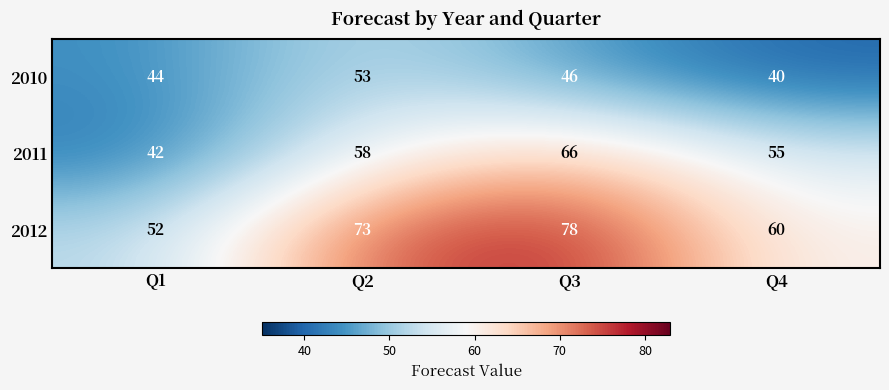

Reading right to left, list all the values displayed in this chart.

2010: 40	46	53	44
2011: 55	66	58	42
2012: 60	78	73	52